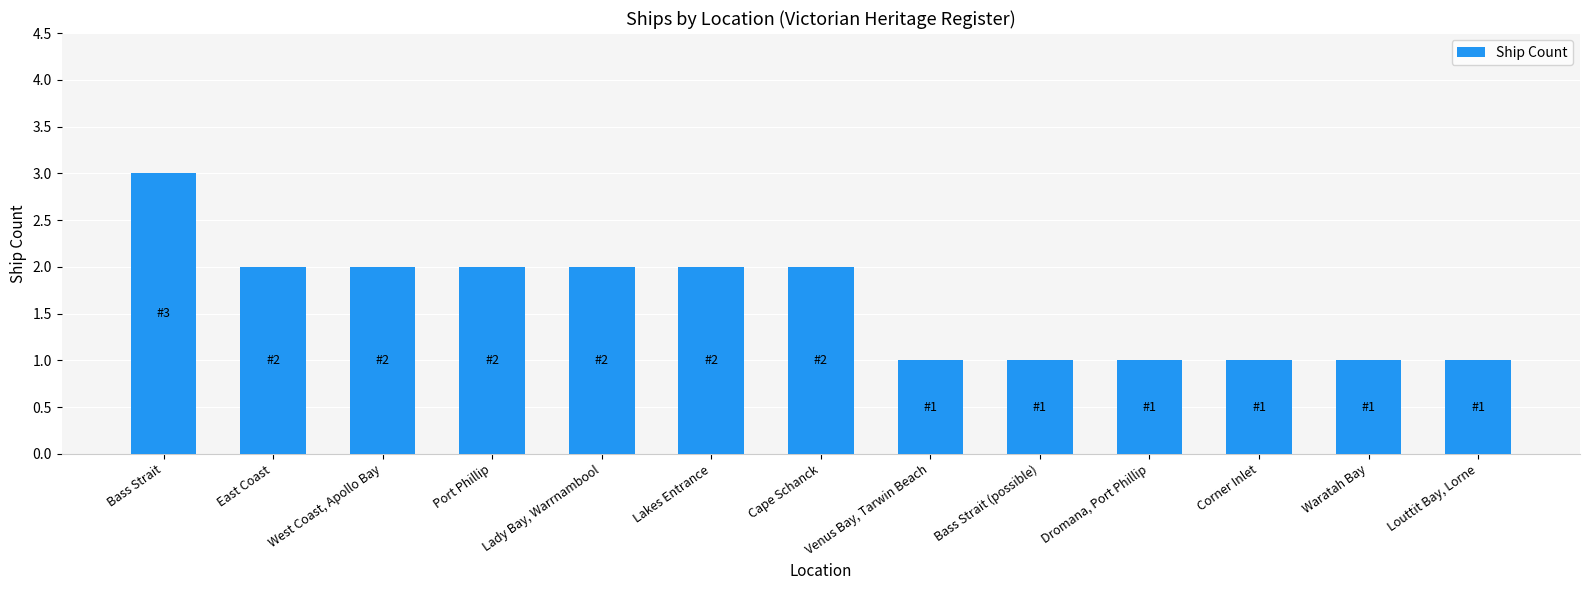

Is it true that the value at Venus Bay, Tarwin Beach is 1?

True